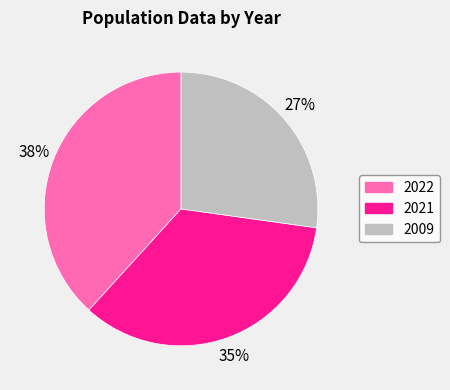

Rank the categories by value from lowest to highest.

2009, 2021, 2022